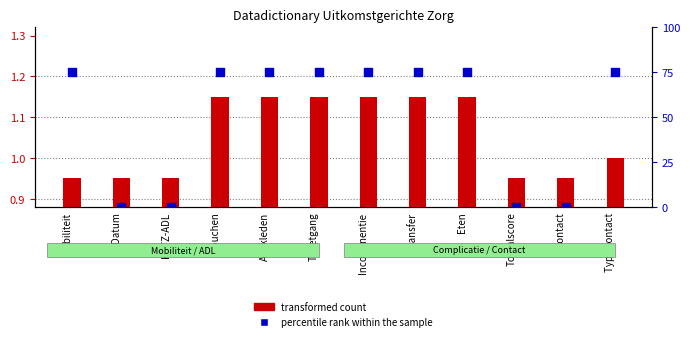

What is the total value across all series at KATZ-ADL?

0.9